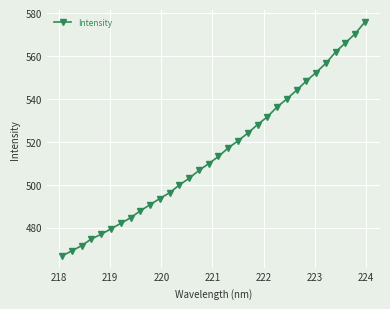

What is the value of the 3rd point from the left?

471.5